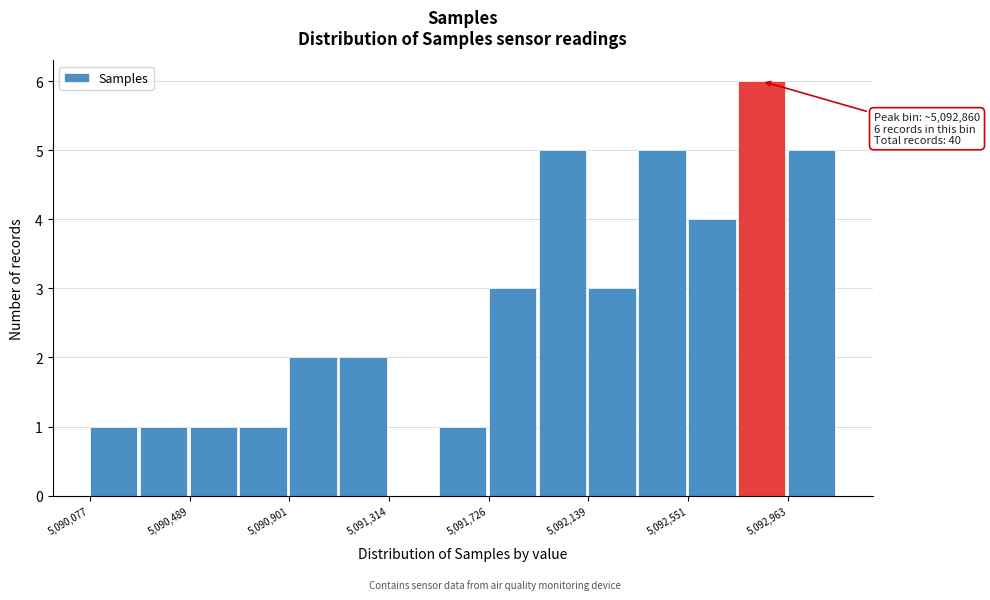

Which range on the x-axis has the tallest bar?

5092750 to 5092950